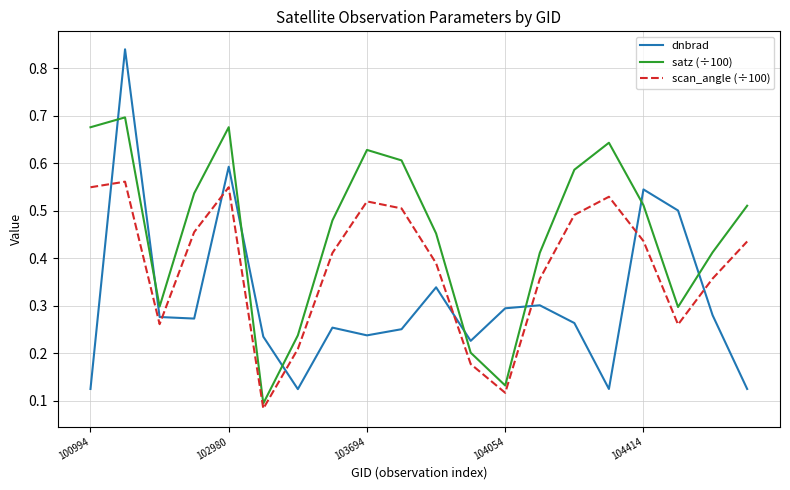

Rank the series by their average value, from highest to lowest.

satz (÷100), scan_angle (÷100), dnbrad